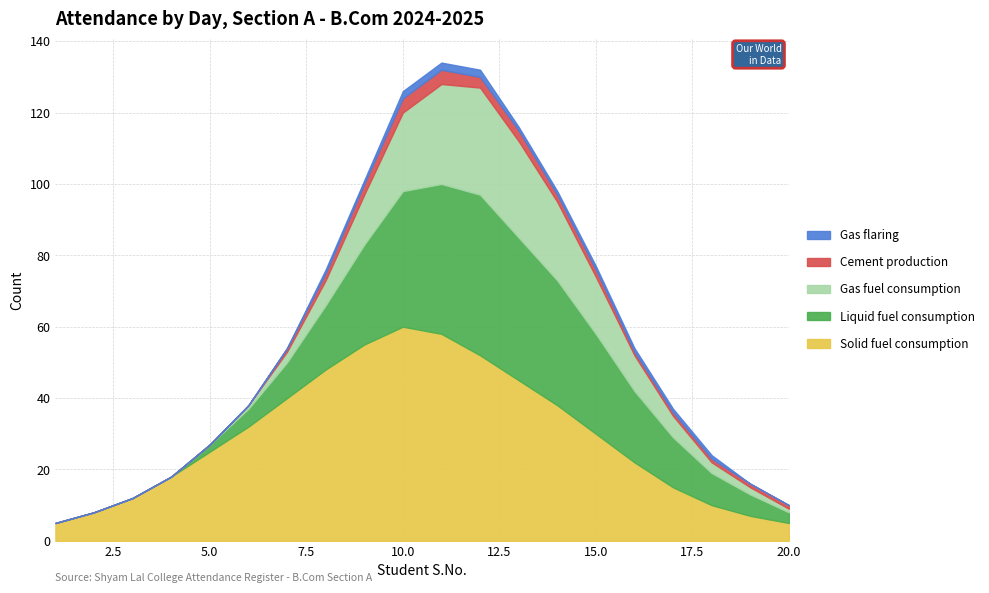

Which series has the widest spread of values?

Solid fuel consumption